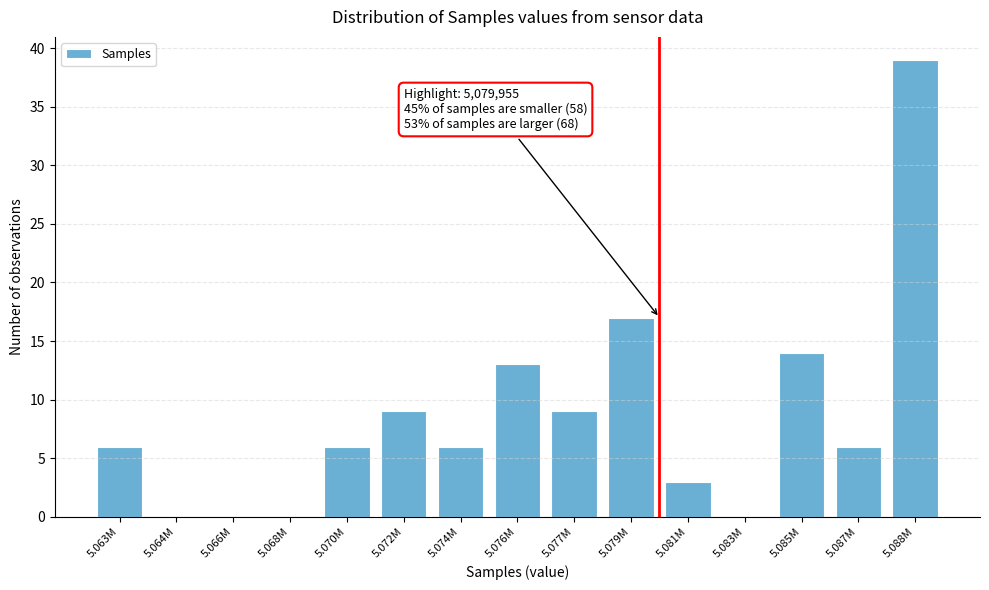

Reading left to right, transcribe all the data shown in this chart.

5.063M=6	5.064M=0	5.066M=0	5.068M=0	5.070M=6	5.072M=9	5.074M=6	5.076M=13	5.077M=9	5.079M=17	5.081M=3	5.083M=0	5.085M=14	5.087M=6	5.088M=39